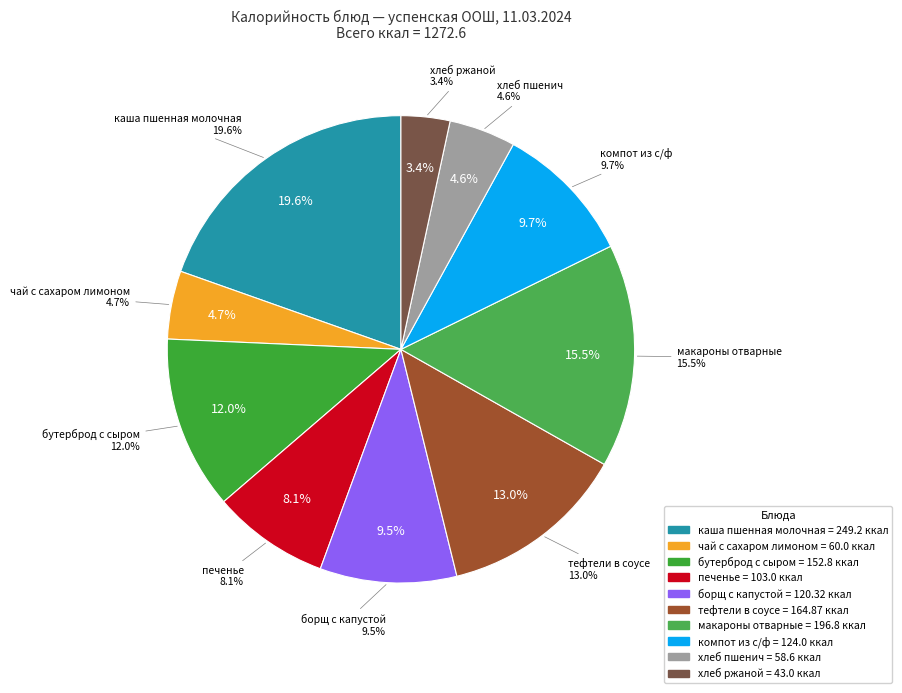

To the nearest percent, what percentage of the pie is хлеб ржаной?

3%